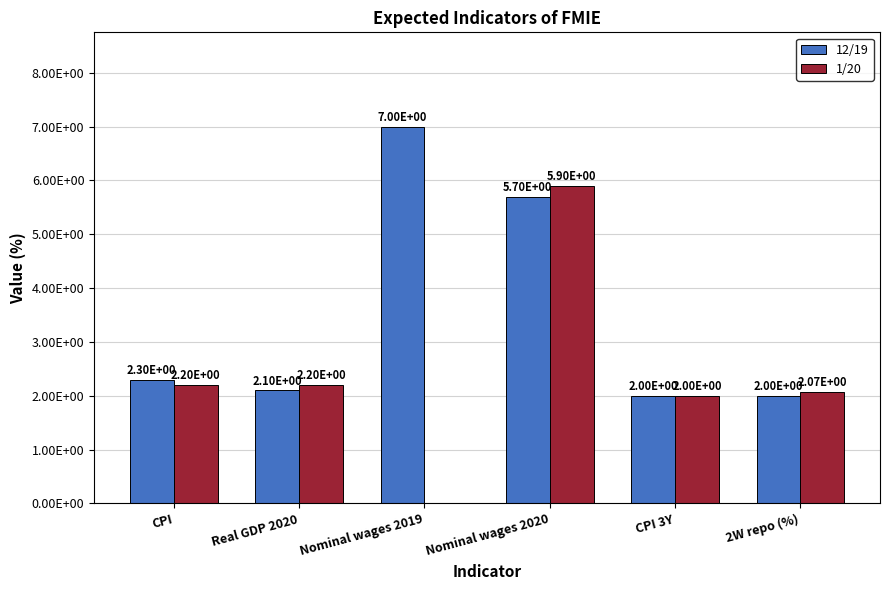

Is it true that 12/19 equals 1.6 at CPI?

False